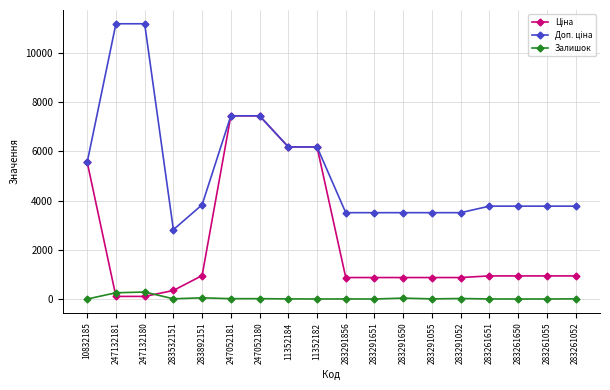

What is the difference between the highest and lowest values at 283291651?

3504.9